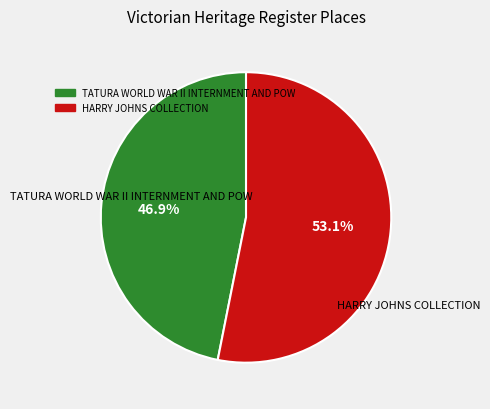

How many segments does this pie chart have?

2